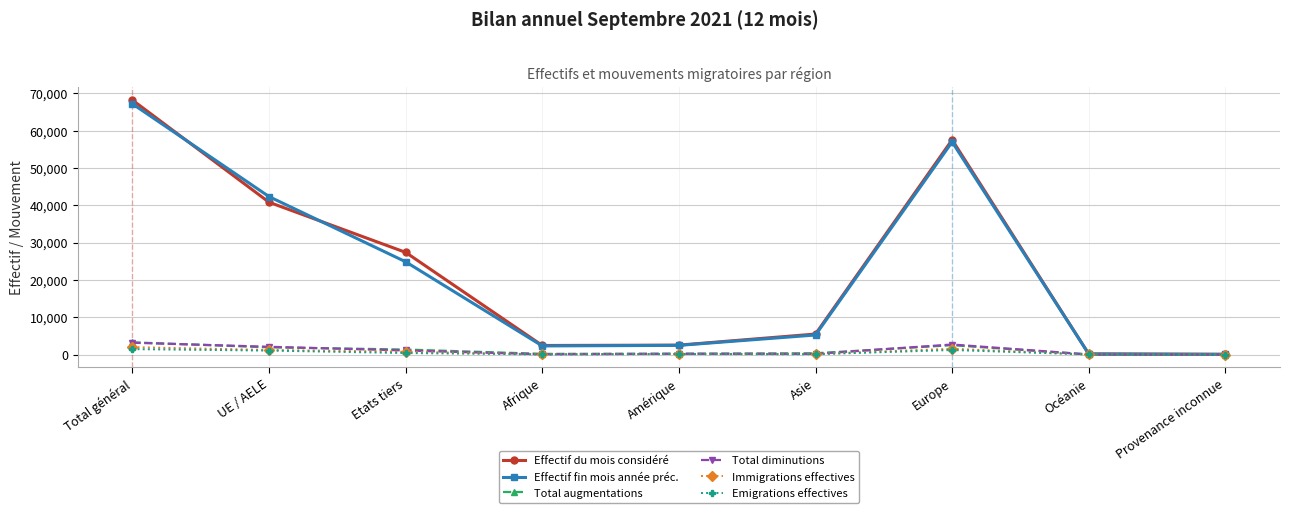

What is the maximum value for Total diminutions?

3167